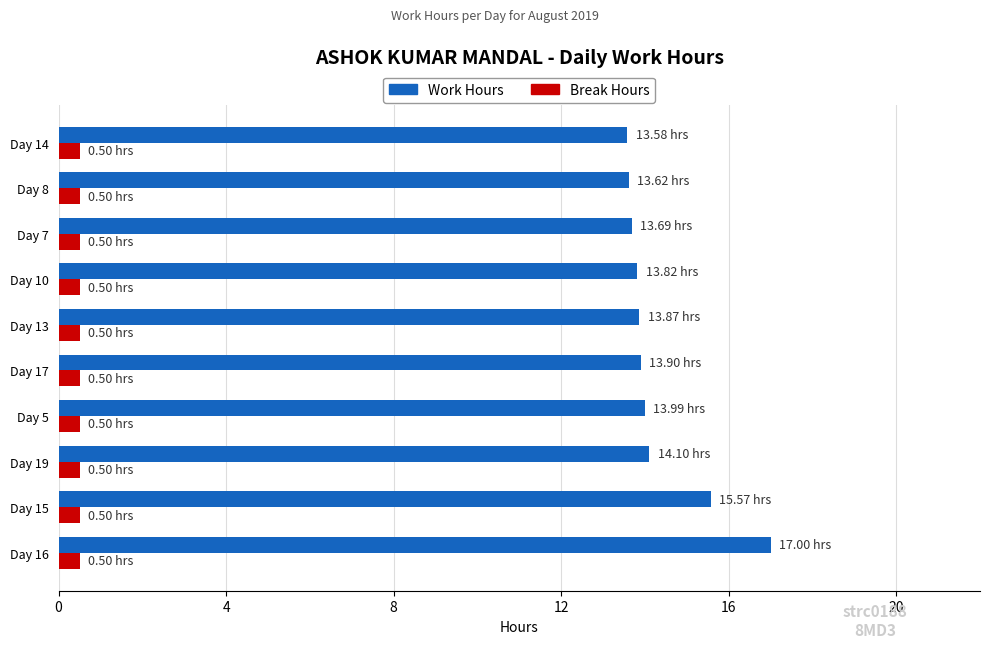

What is the total value across all series at Day 10?

14.3